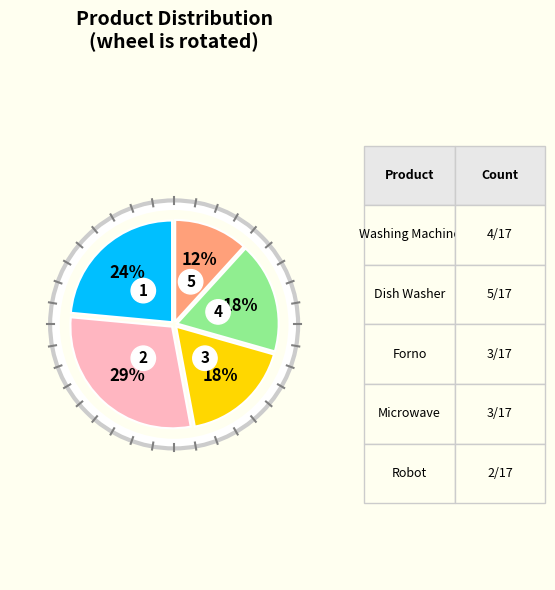

Do Forno and Dish Washer together represent more than half of the pie?

No